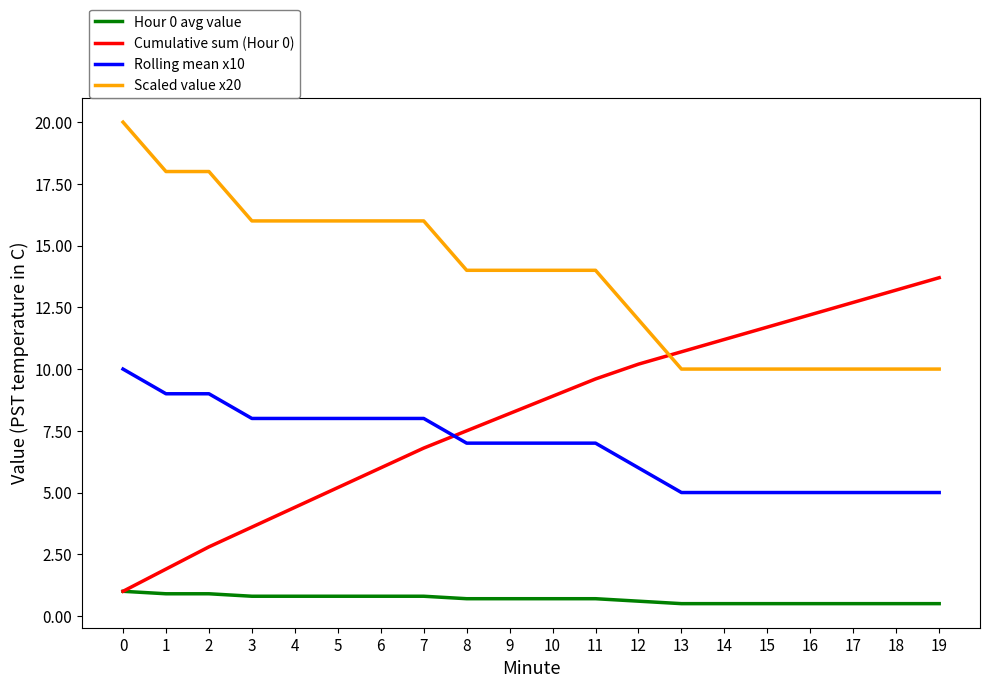

How many intersections are there between Rolling mean x10 and Cumulative sum (Hour 0)?

1